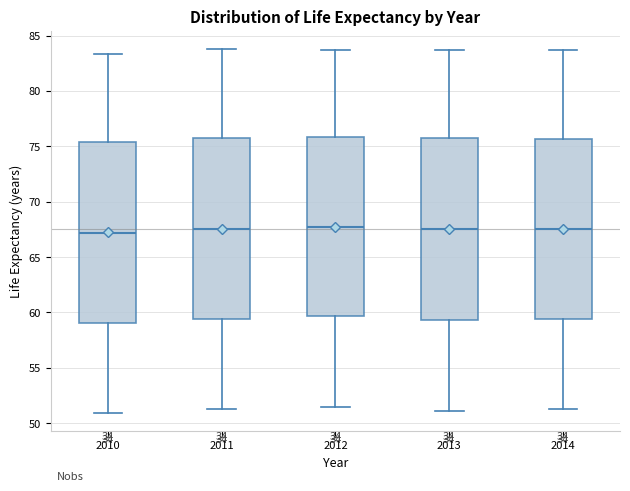

Reading left to right, transcribe this box plot: for each box, give where its median line is, the range the box spans, and where its two whiskers end, as read against the y-axis. The values are not printed on the chart, so give them approximately, as read against the axis.

2010: median 67.0, box 59.0 to 75.5, whiskers 51.0 to 83.5
2011: median 67.5, box 59.5 to 76.0, whiskers 51.0 to 84.0
2012: median 68.0, box 59.5 to 76.0, whiskers 51.5 to 83.5
2013: median 67.5, box 59.5 to 76.0, whiskers 51.0 to 83.5
2014: median 67.5, box 59.5 to 75.5, whiskers 51.0 to 83.5